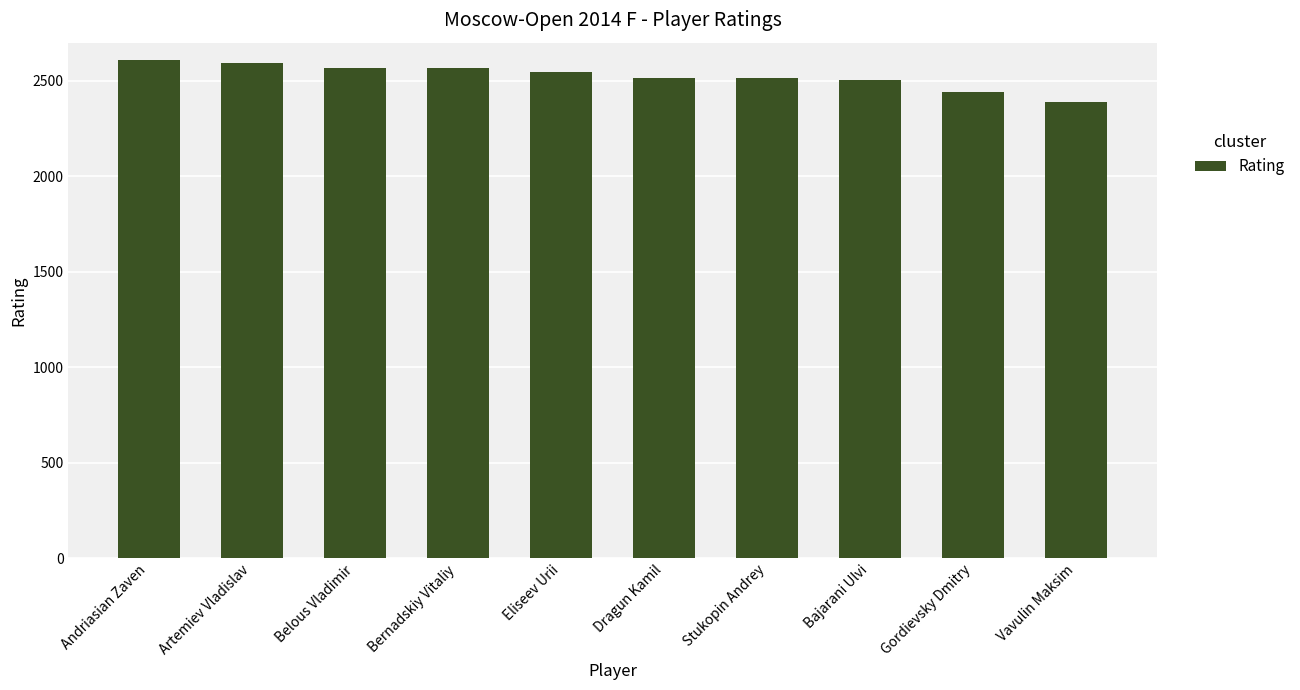

What is the minimum value shown in the chart?

2390